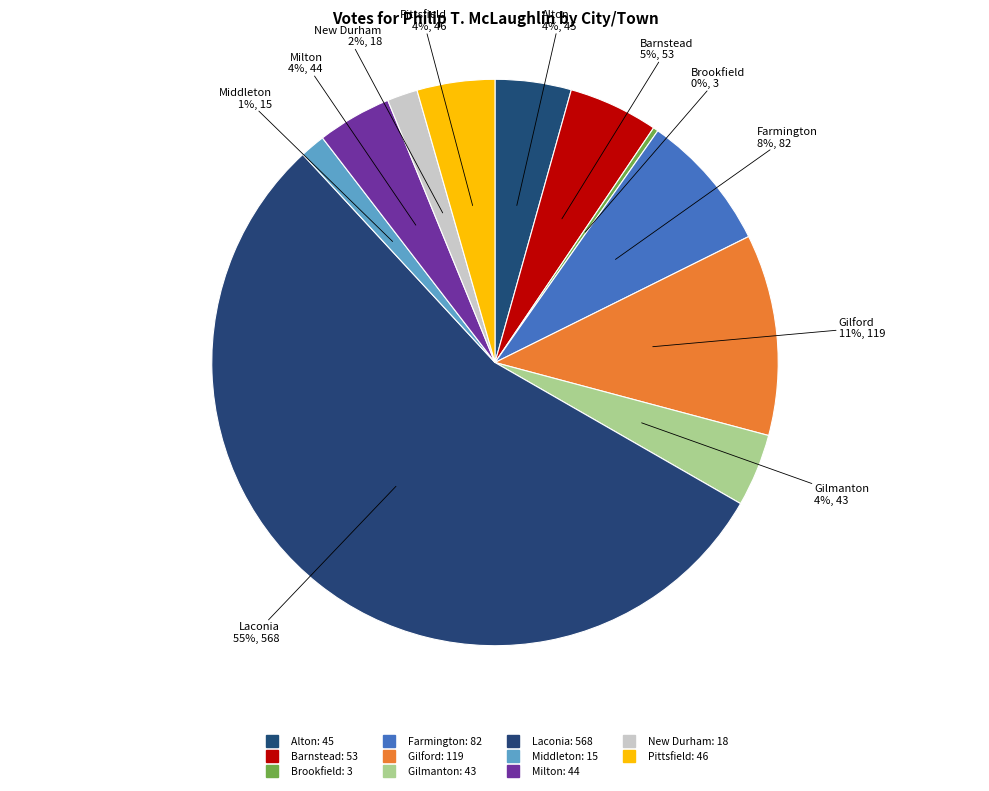

How many segments does this pie chart have?

11